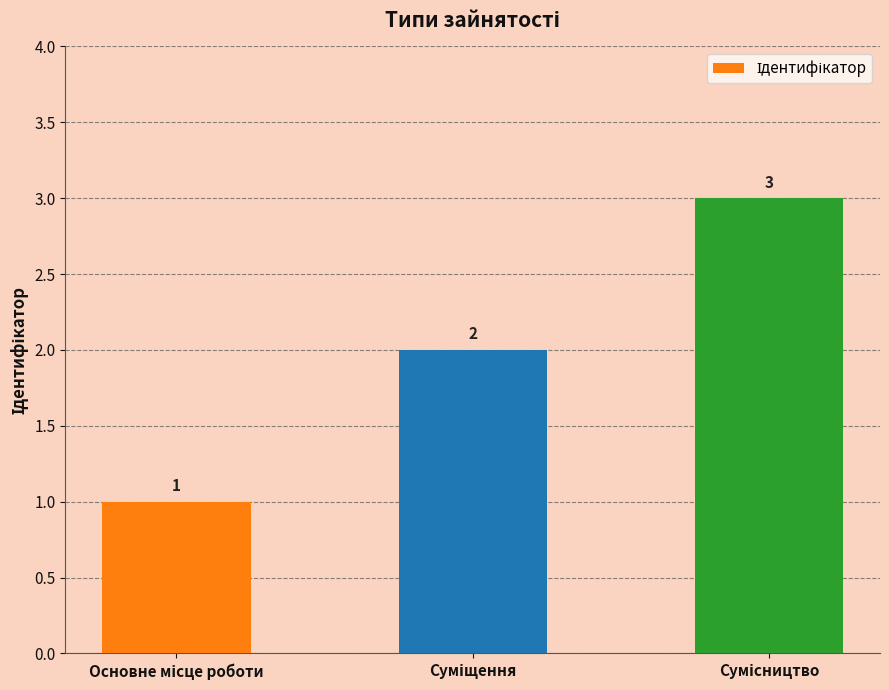

What is the value of the 1st bar from the left?

1